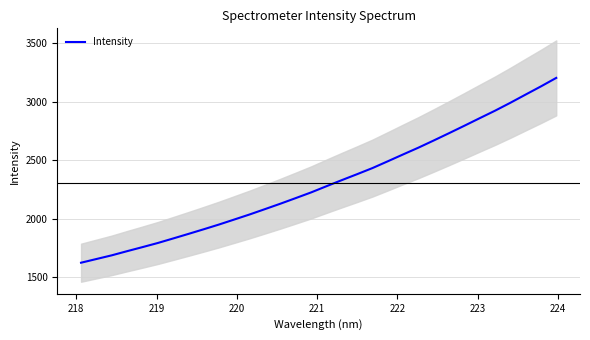

True or false: the data shows 859.4 at 16.

False